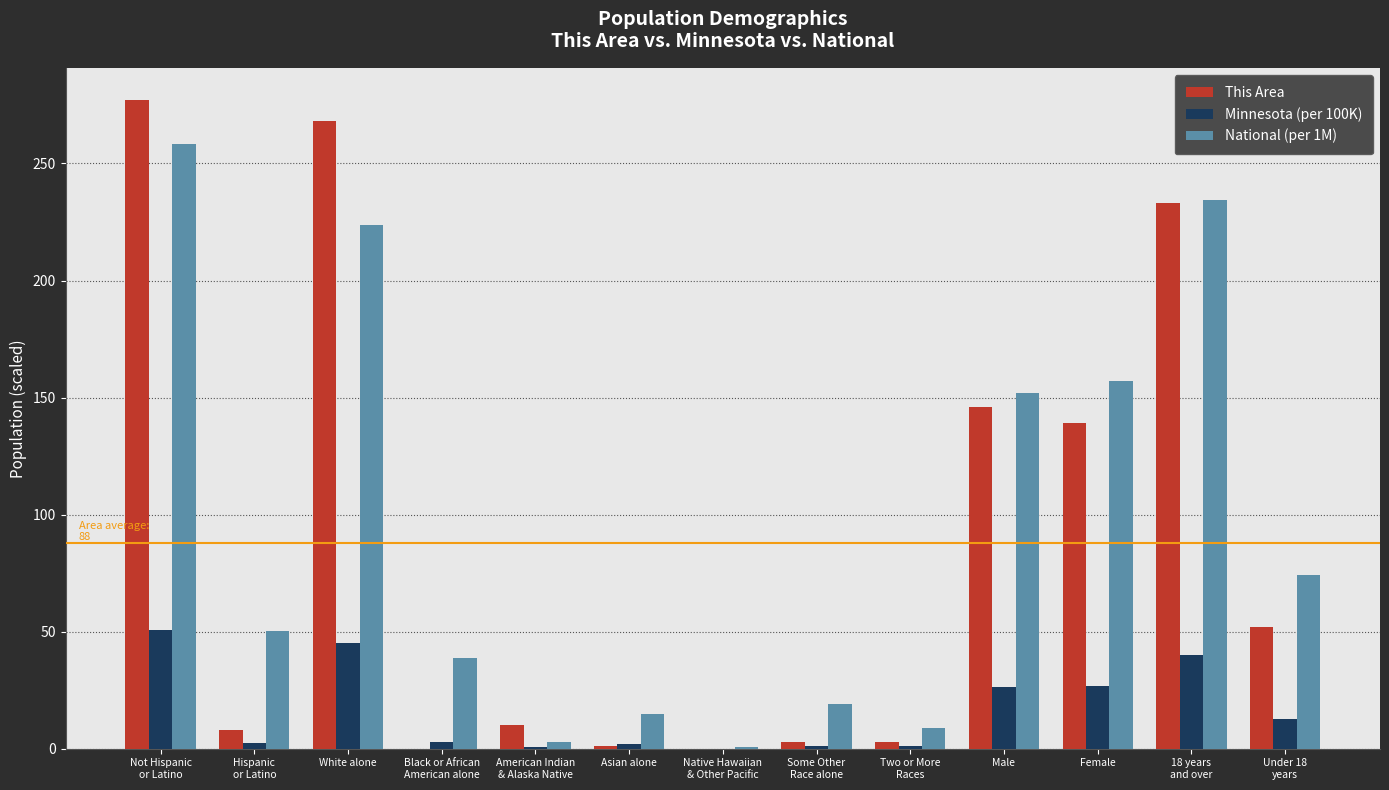

What are all the series names shown in the legend?

This Area, Minnesota (per 100K), National (per 1M)